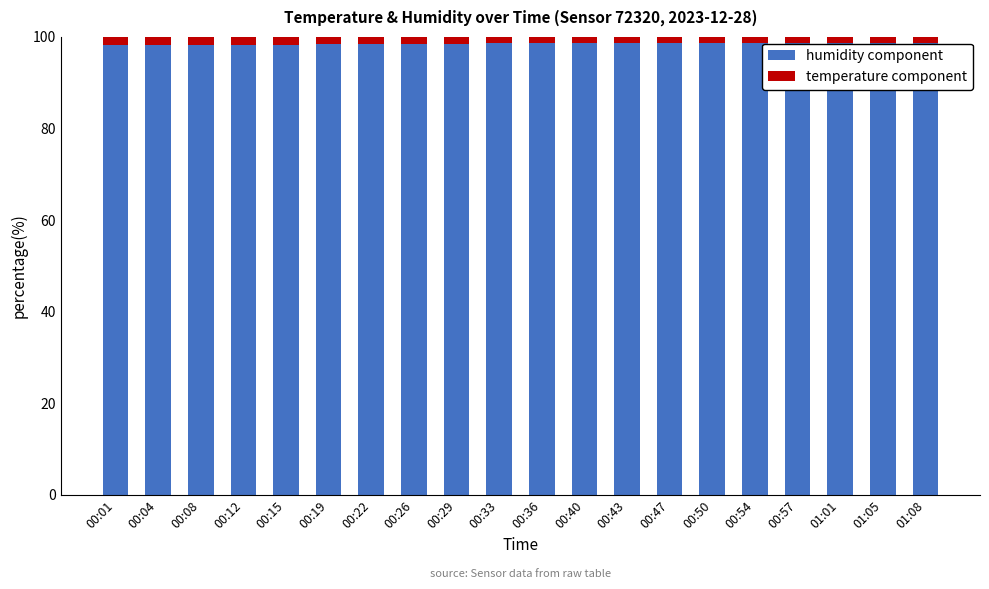

True or false: humidity component has a value of 98.6 at 00:54.

True